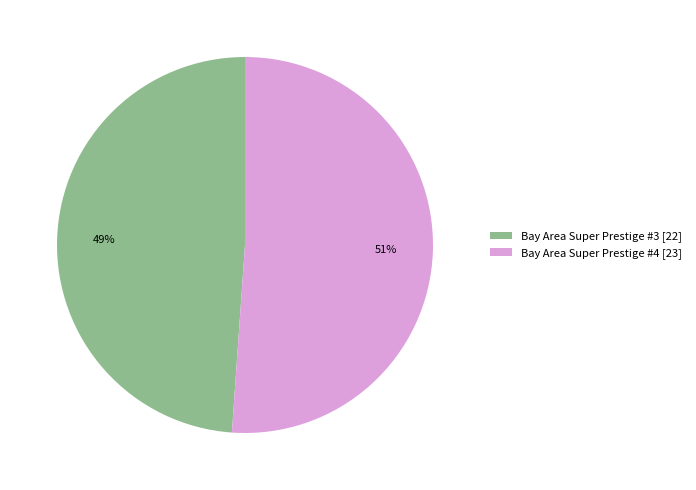

The Bay Area Super Prestige #3 slice represents 62% of the pie. True or false?

False